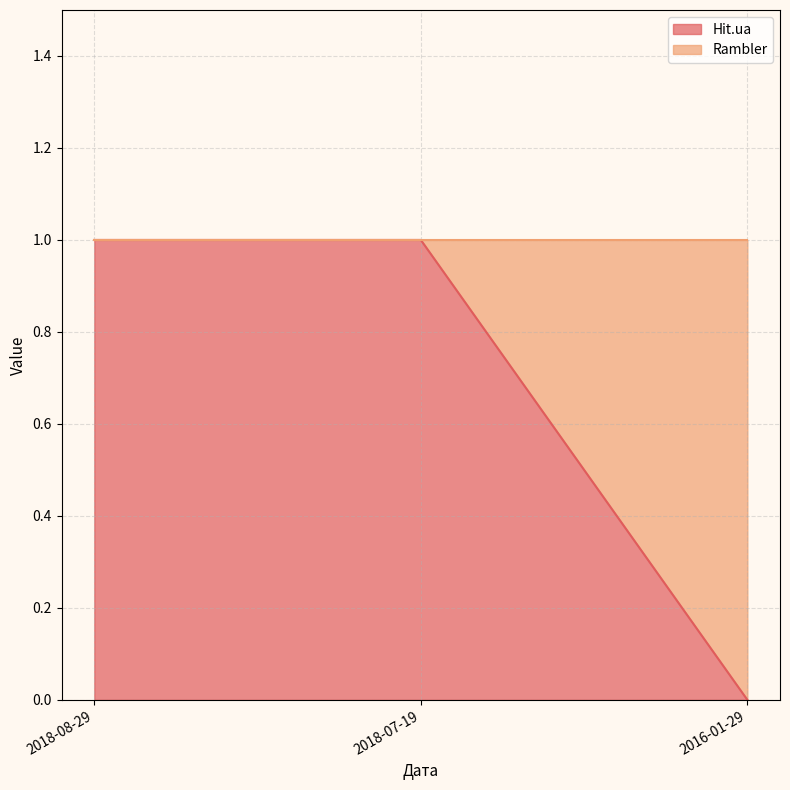

Which category has the highest value across all series?

2018-08-29